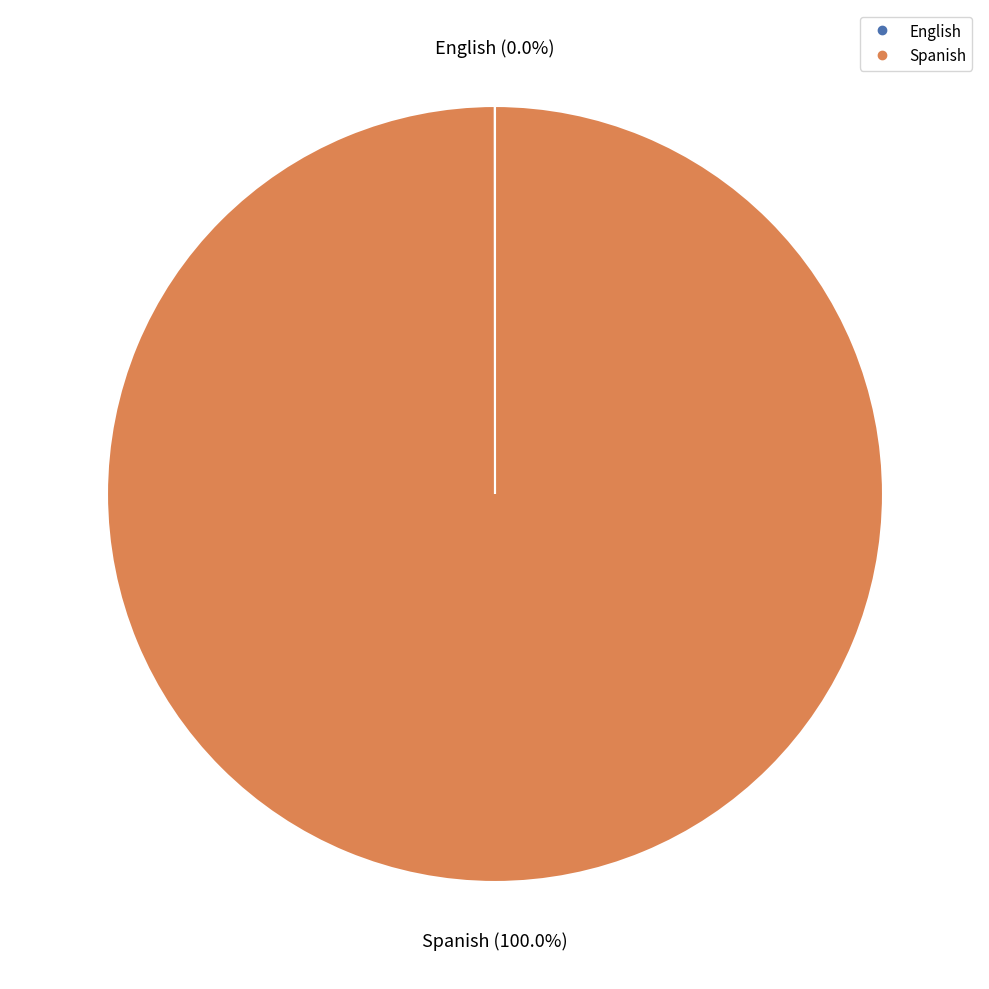

To the nearest percent, what is the average slice percentage?

50%